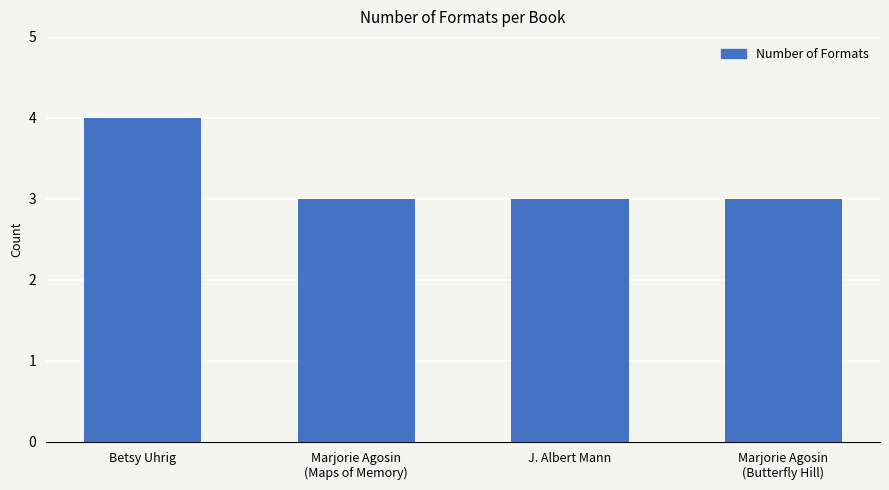

What is the minimum value shown in the chart?

3